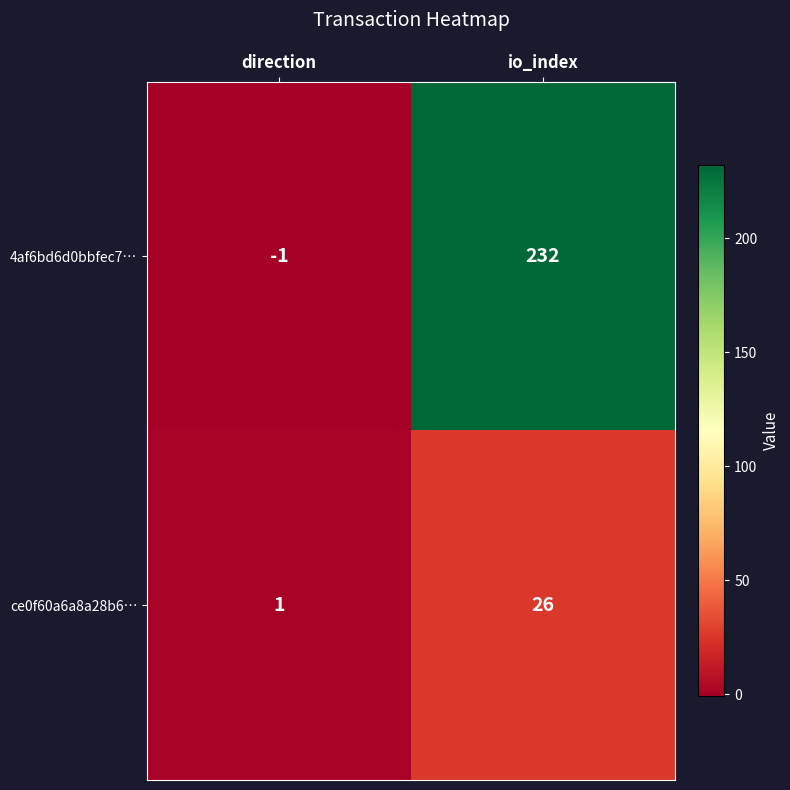

How many distinct data groups are displayed?

2